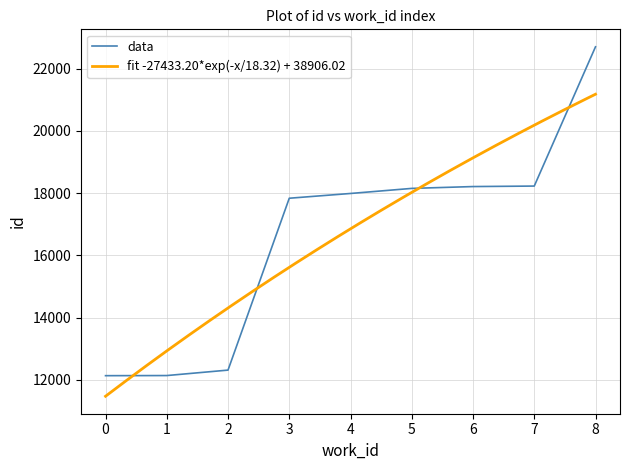

The value of data at 0 is 5226. True or false?

False